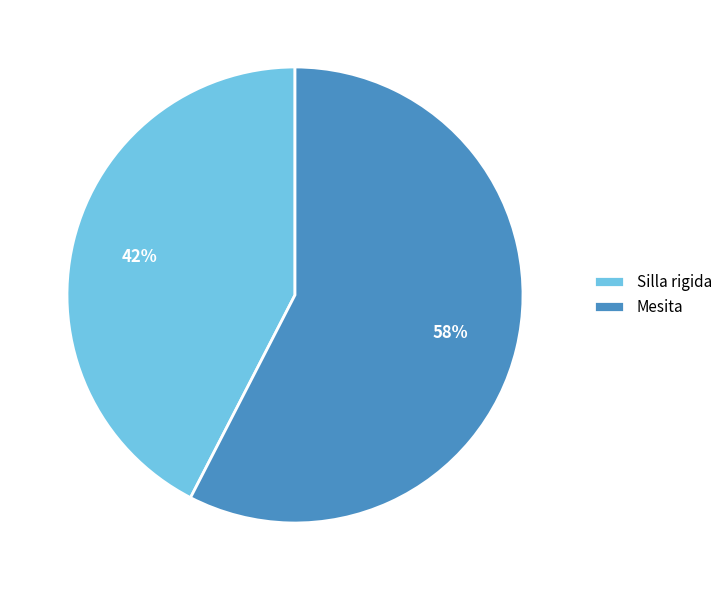

True or false: Mesita accounts for 58% of the total.

True